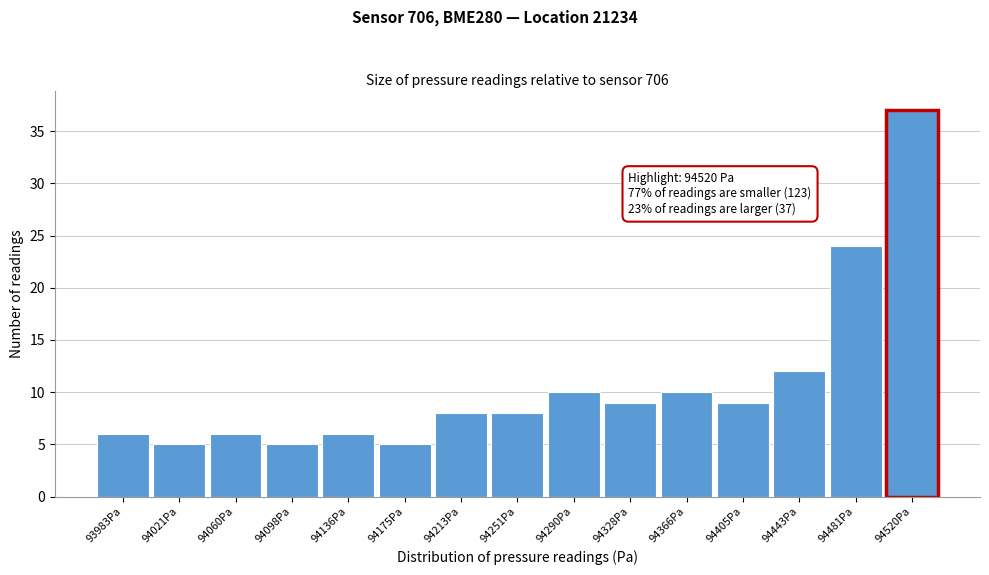

Reading left to right, transcribe all the data shown in this chart.

93983Pa=6	94021Pa=5	94060Pa=6	94098Pa=5	94136Pa=6	94175Pa=5	94213Pa=8	94251Pa=8	94290Pa=10	94328Pa=9	94366Pa=10	94405Pa=9	94443Pa=12	94481Pa=24	94520Pa=37